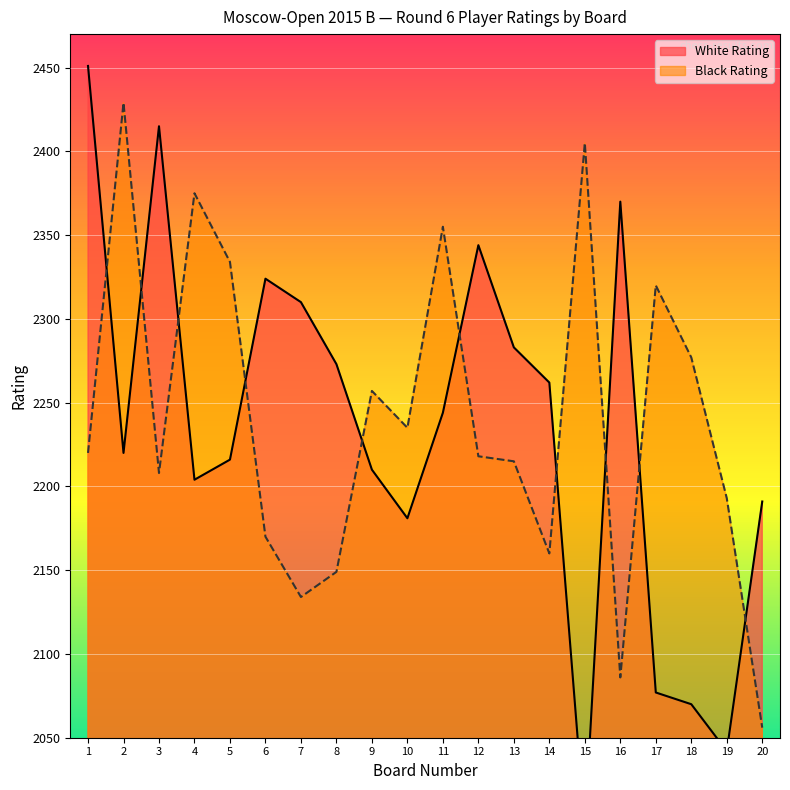

What is the difference between the maximum and minimum values in the Black Rating series?

373